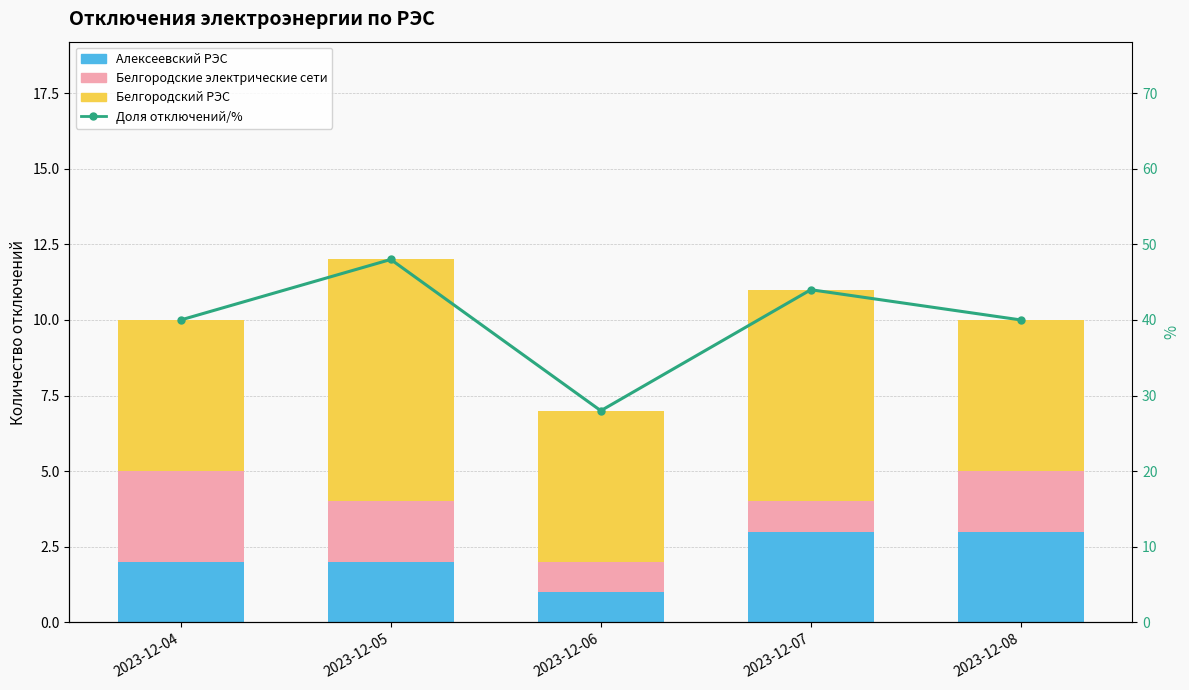

Does the chart contain any negative values?

No